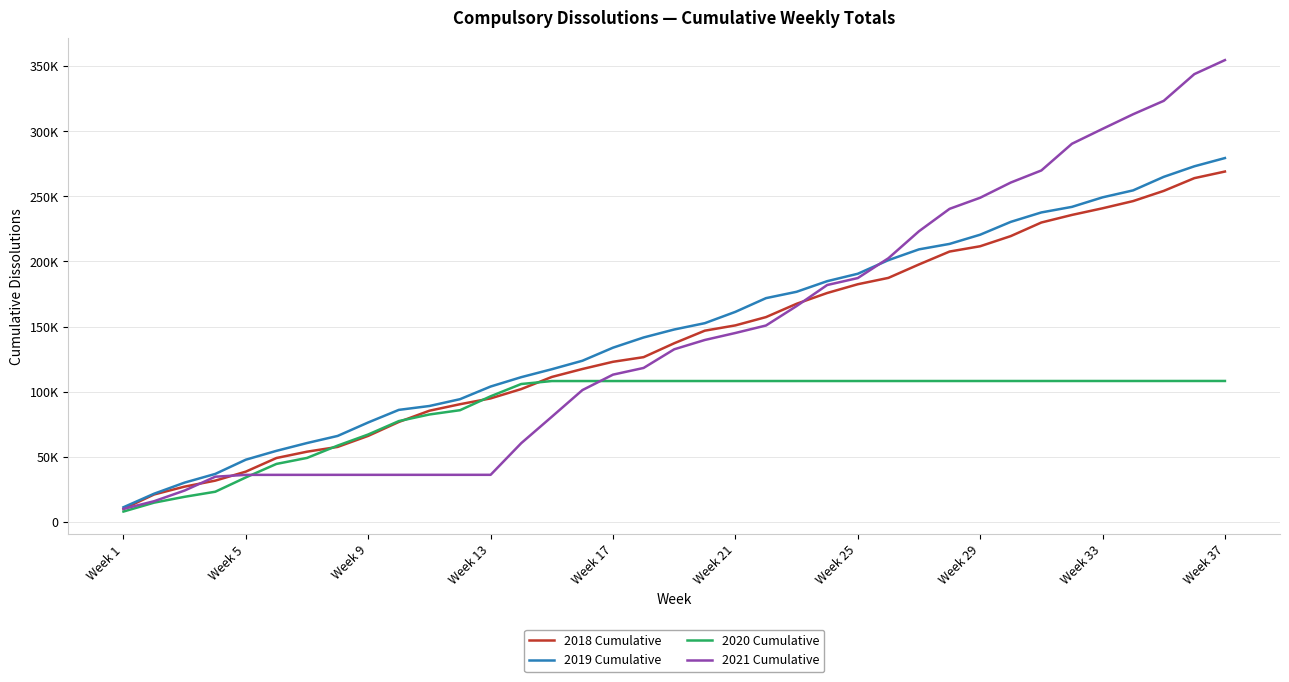

Reading left to right, transcribe all the data shown in this chart.

2018 Cumulative: 10164	21193	27245	31826	38749	49186	54046	57706	66190	76858	85489	90475	94942	102091	111393	117502	123040	126592	137254	146906	150967	157327	167545	175818	182544	187414	197736	207631	211693	219481	229917	235736	240823	246362	254176	263956	269034
2019 Cumulative: 11410	21788	30330	36980	47914	54692	60683	66132	76486	86128	89112	94340	104047	111222	117320	123831	133860	141689	147812	152663	161360	171875	176749	184895	190584	201029	209307	213500	220557	230400	237651	241918	249223	254582	264958	273053	279379
2020 Cumulative: 8109	14927	19429	23310	34304	44651	49261	58714	67255	77522	82602	85879	96559	105976	108254	108255	108260	108269	108271	108271	108271	108272	108272	108273	108273	108279	108281	108283	108285	108289	108290	108295	108297	108298	108301	108306	108309
2021 Cumulative: 10137	16027	24250	34839	36254	36256	36261	36271	36275	36278	36281	36284	36293	60574	80855	101322	113169	118311	132612	139765	145138	150877	165796	181947	187280	202481	223205	240406	248926	260584	269863	290352	301776	313003	323284	343787	354557